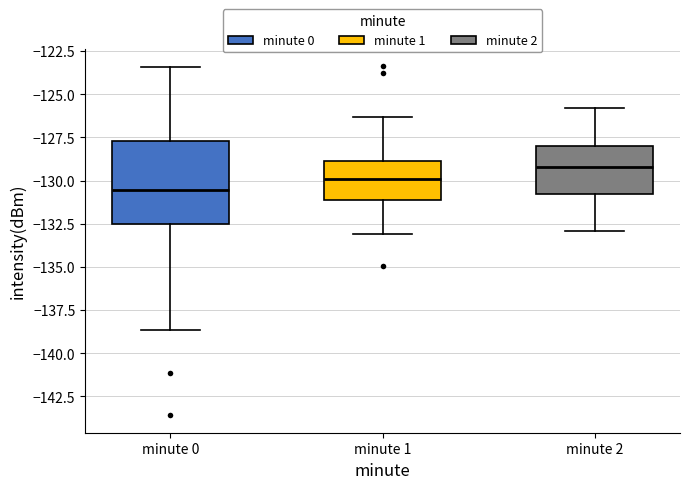

Reading left to right, read every box against the y-axis: the position of its median line, the range the box covers, and the ends of its whiskers. The values are not printed on the chart, so give them approximately, as read against the axis.

minute 0: median -130.5, box -132.5 to -127.5, whiskers -138.5 to -123.5
minute 1: median -130.0, box -131.0 to -129.0, whiskers -133.0 to -126.5
minute 2: median -129.0, box -131.0 to -128.0, whiskers -133.0 to -126.0